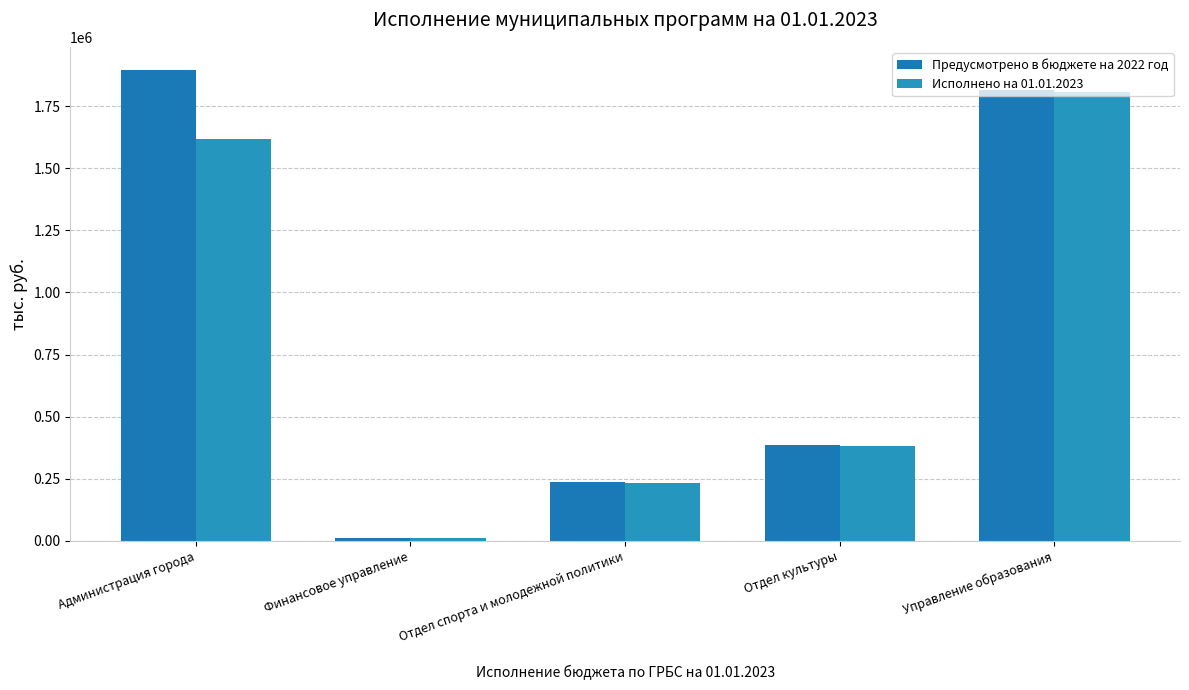

Are the bars grouped side by side (vs. stacked)?

Yes